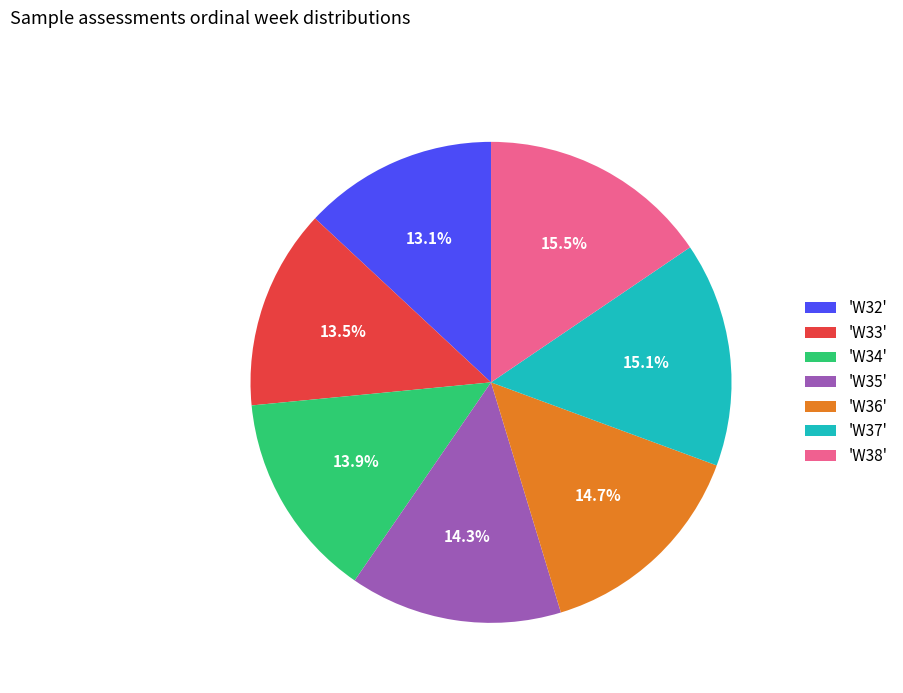

Does 'W33' represent more than half of the total?

No